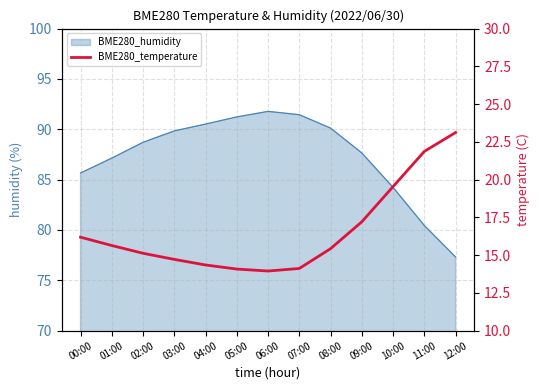

How many categories are shown in the chart?

13